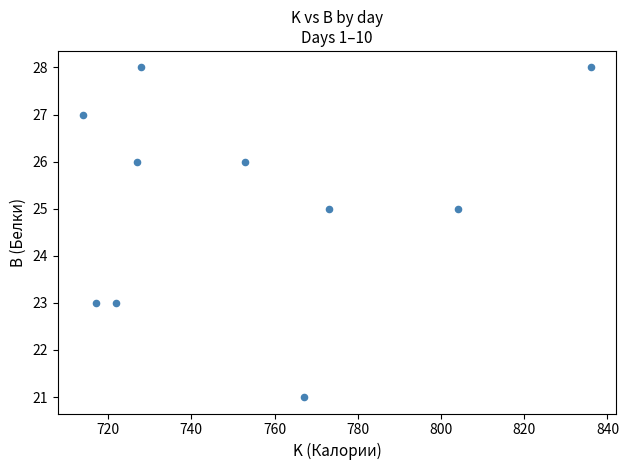

What is the average Y value?

25